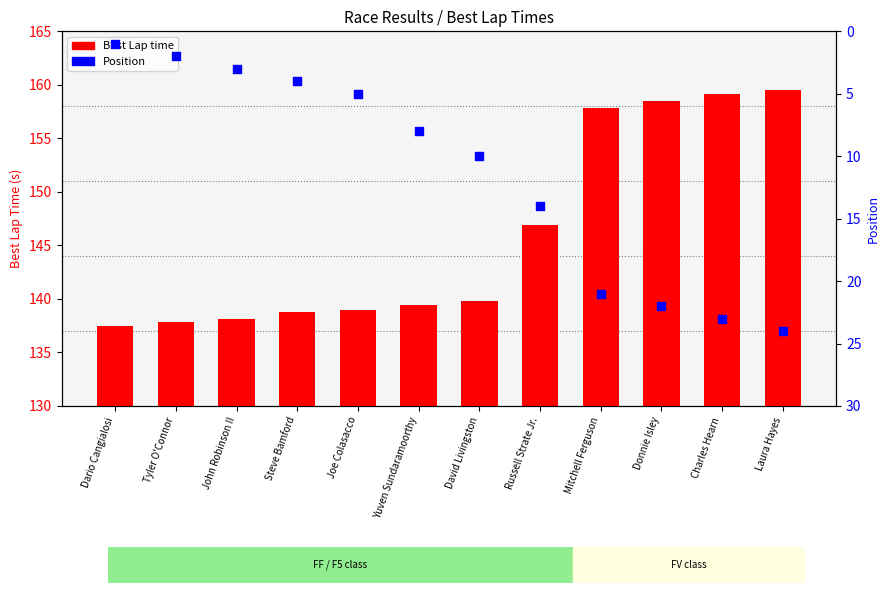

At which category is the sum across all series the highest?

Laura Hayes